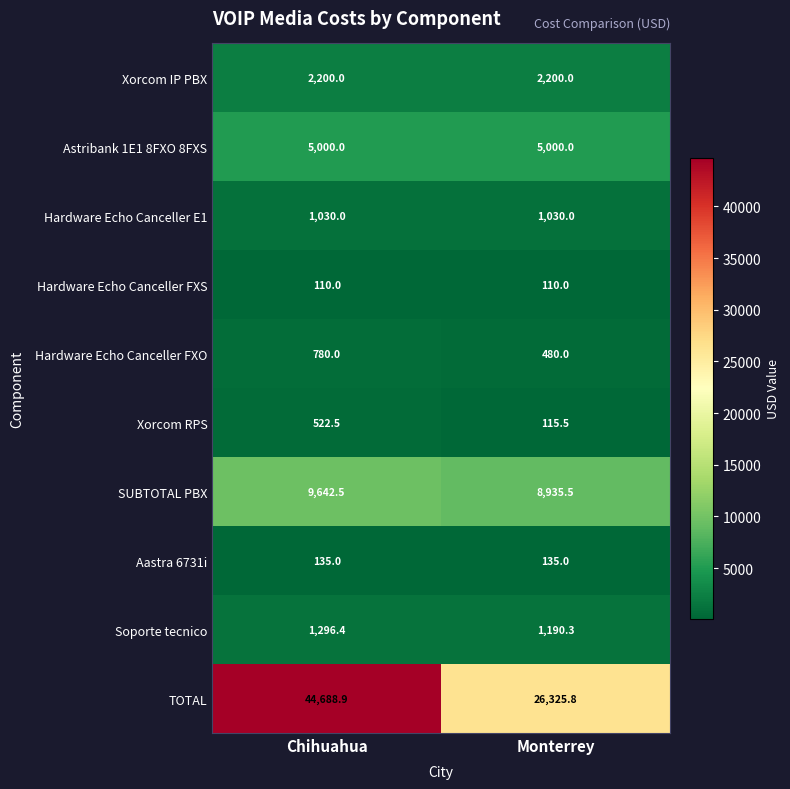

List the series in order of their peak value, lowest first.

Hardware Echo Canceller FXS, Aastra 6731i, Xorcom RPS, Hardware Echo Canceller FXO, Hardware Echo Canceller E1, Soporte tecnico, Xorcom IP PBX, Astribank 1E1 8FXO 8FXS, SUBTOTAL PBX, TOTAL